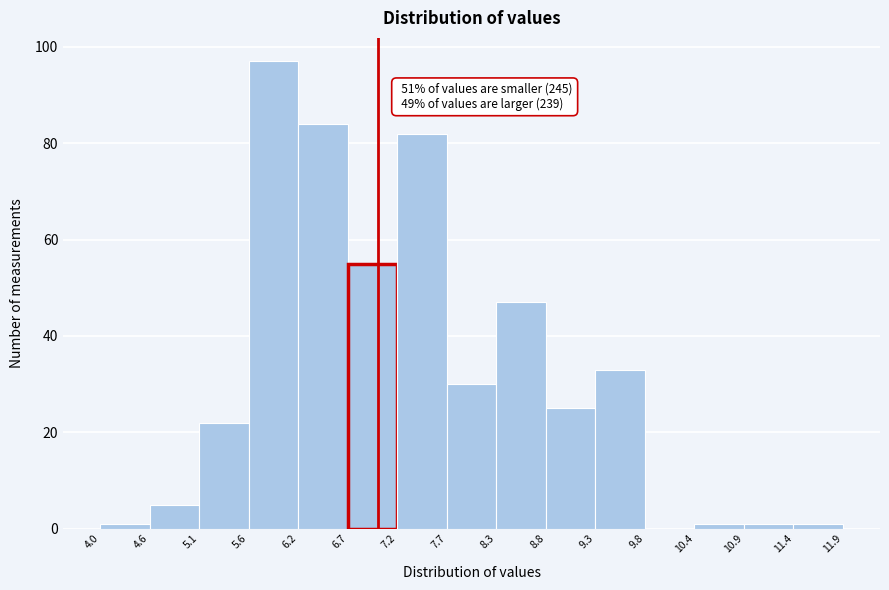

Over which range of the x-axis is the bar tallest?

5.6 to 6.2